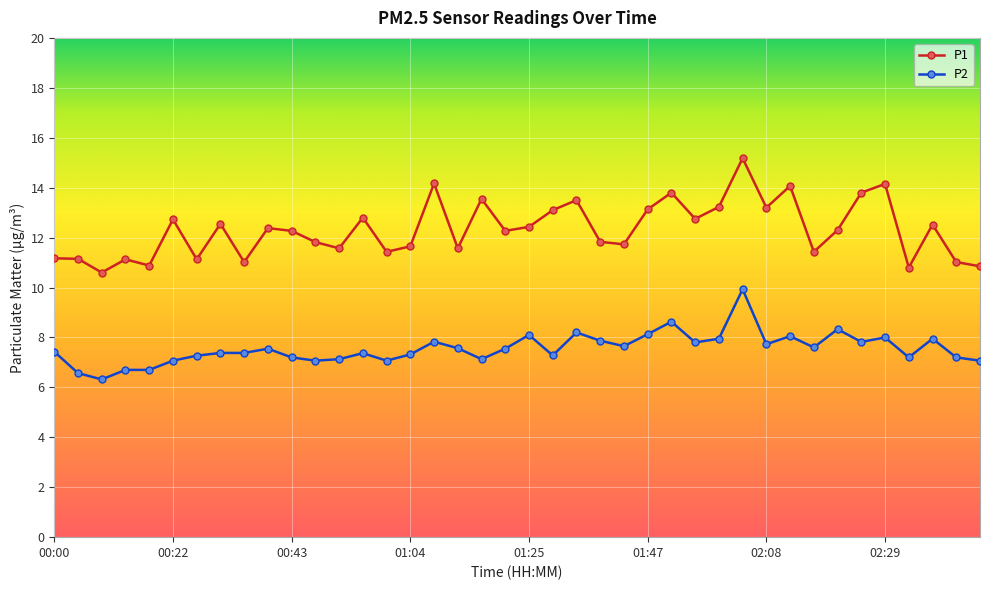

True or false: P1 has more than 1 interior local peaks.

True